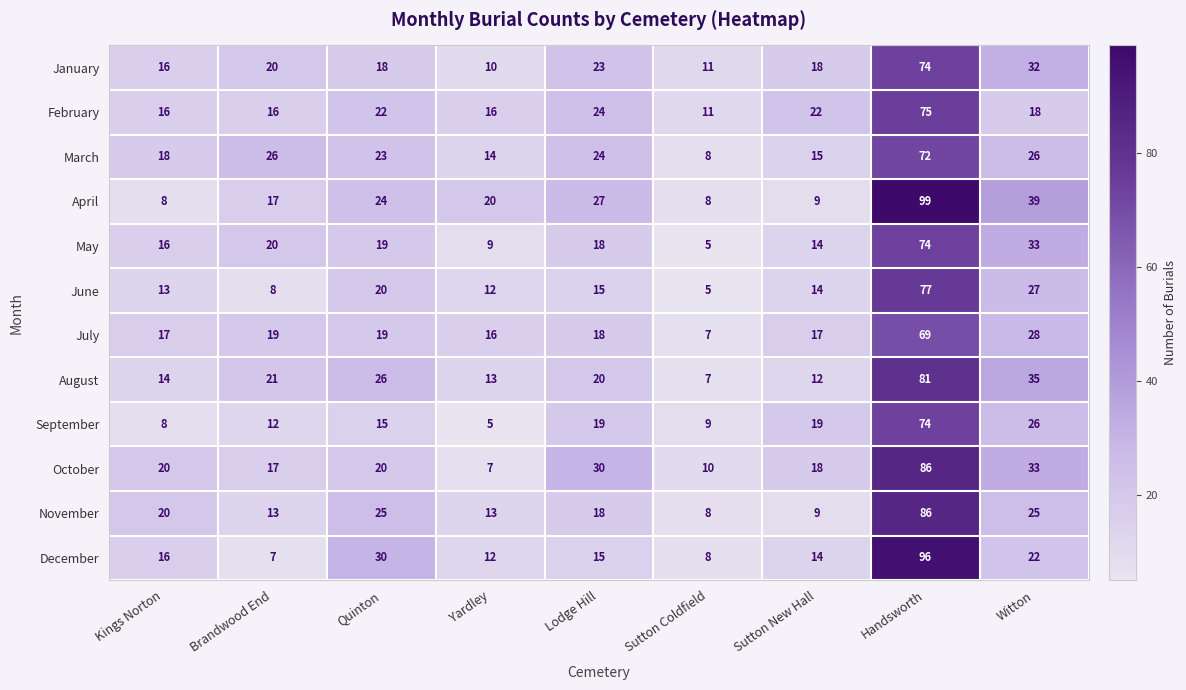

At how many categories does at least one series exceed 54?

1